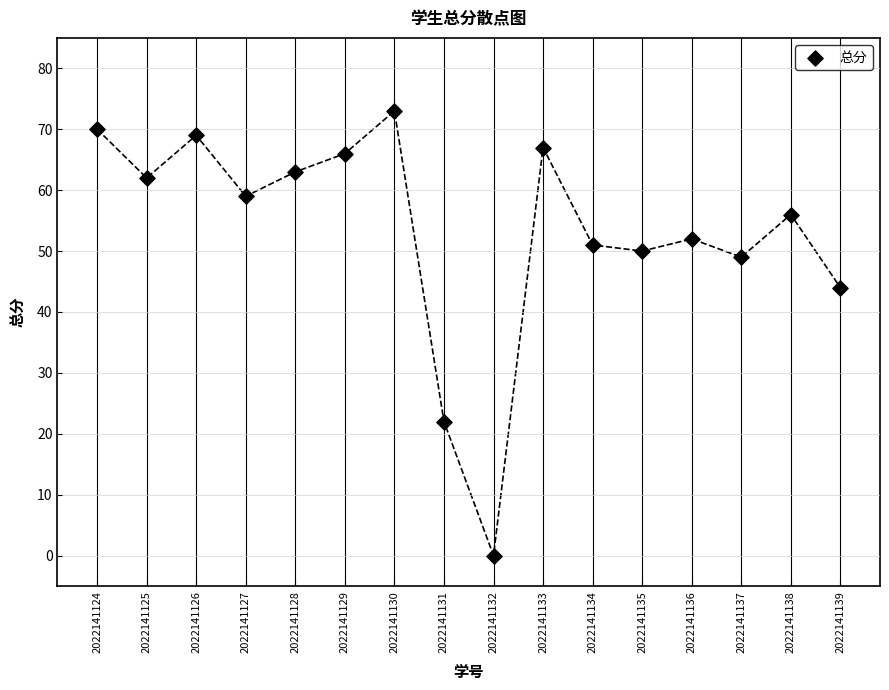

What Y value in the scatter plot is closest to 36?

44